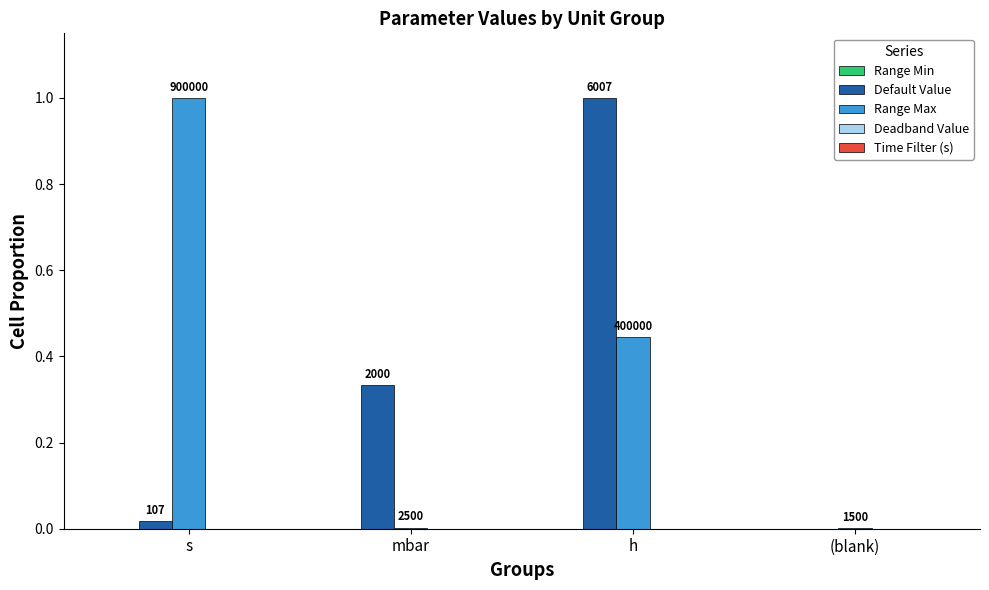

At mbar, list the series in order from smallest to largest.

Range Min, Deadband Value, Time Filter (s), Range Max, Default Value